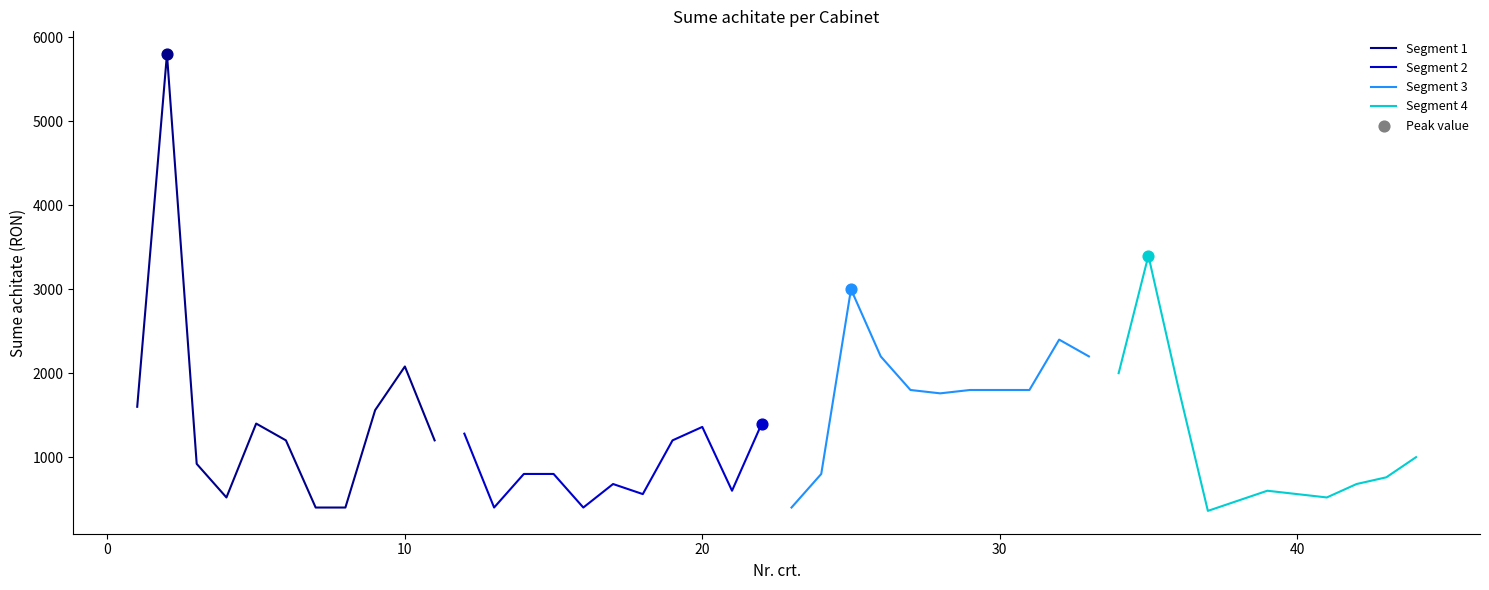

What are all the series names shown in the legend?

Segment 1, Segment 2, Segment 3, Segment 4